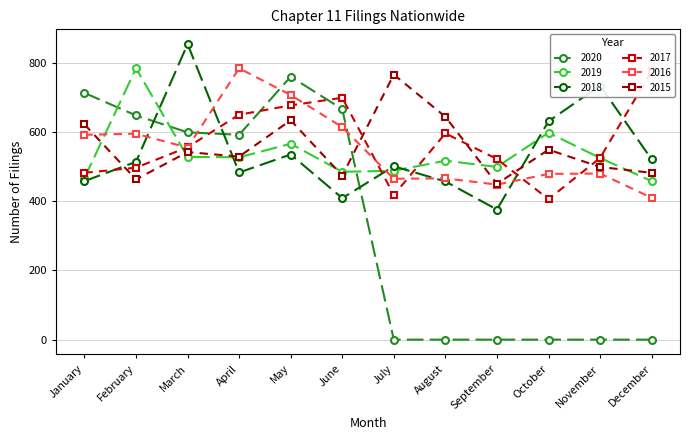

The value of 2016 at August is 466. True or false?

True